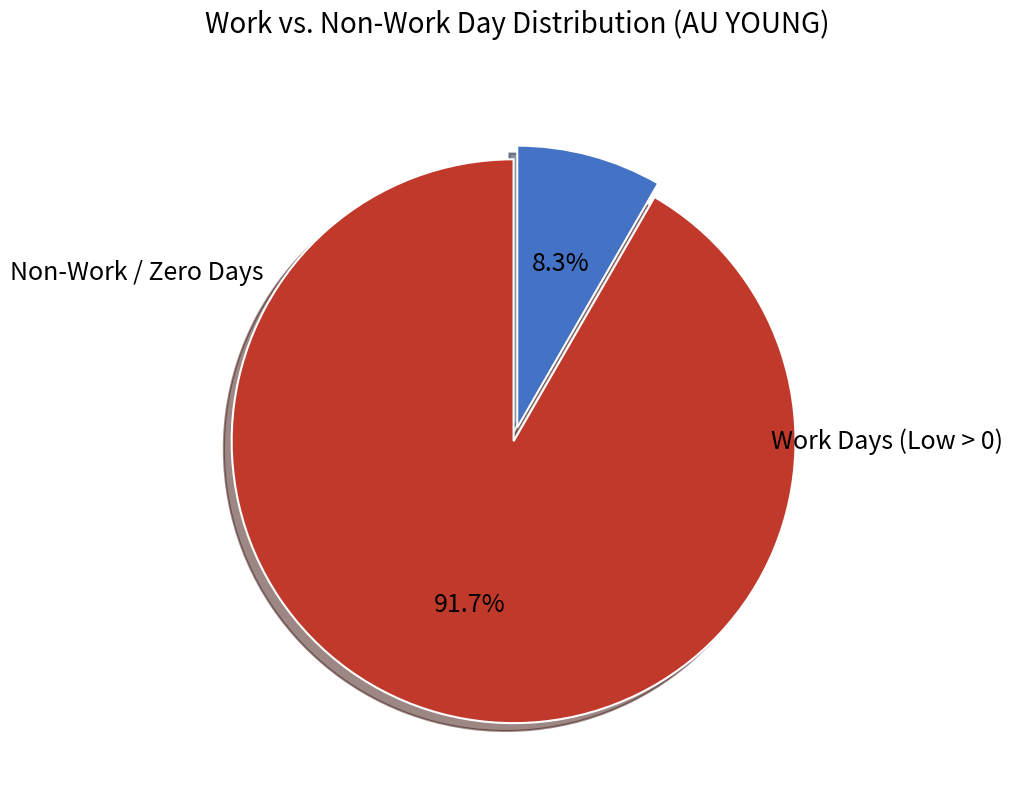

Is there any slice that represents more than half of the pie?

Yes